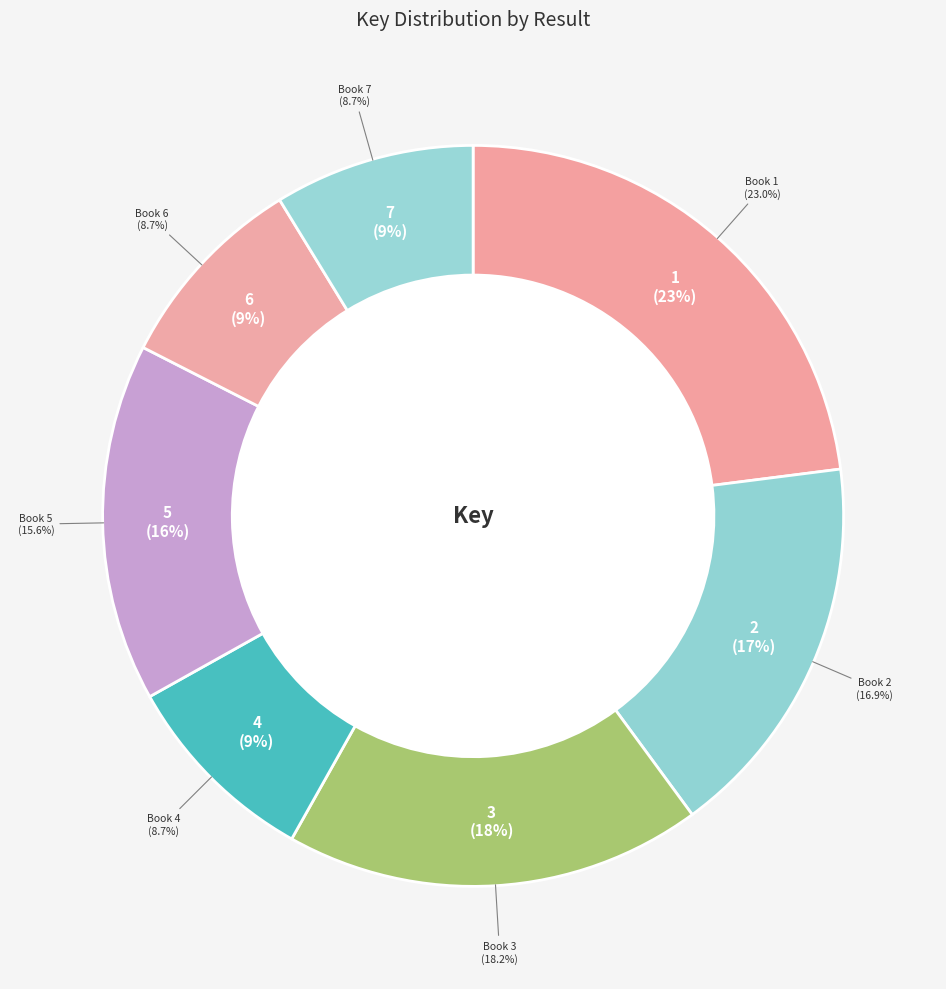

How many slices are in this pie chart?

7